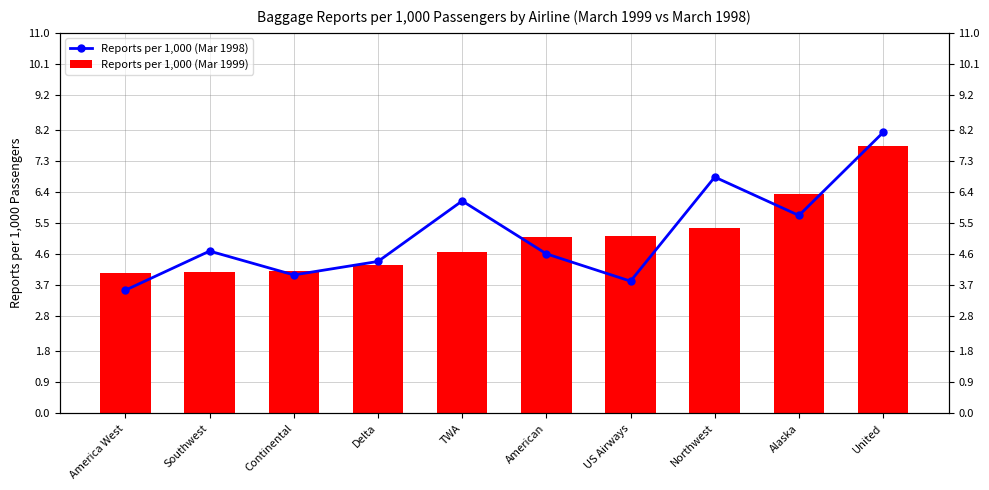

Where does the Reports per 1,000 (Mar 1998) series first go above 4?

Southwest